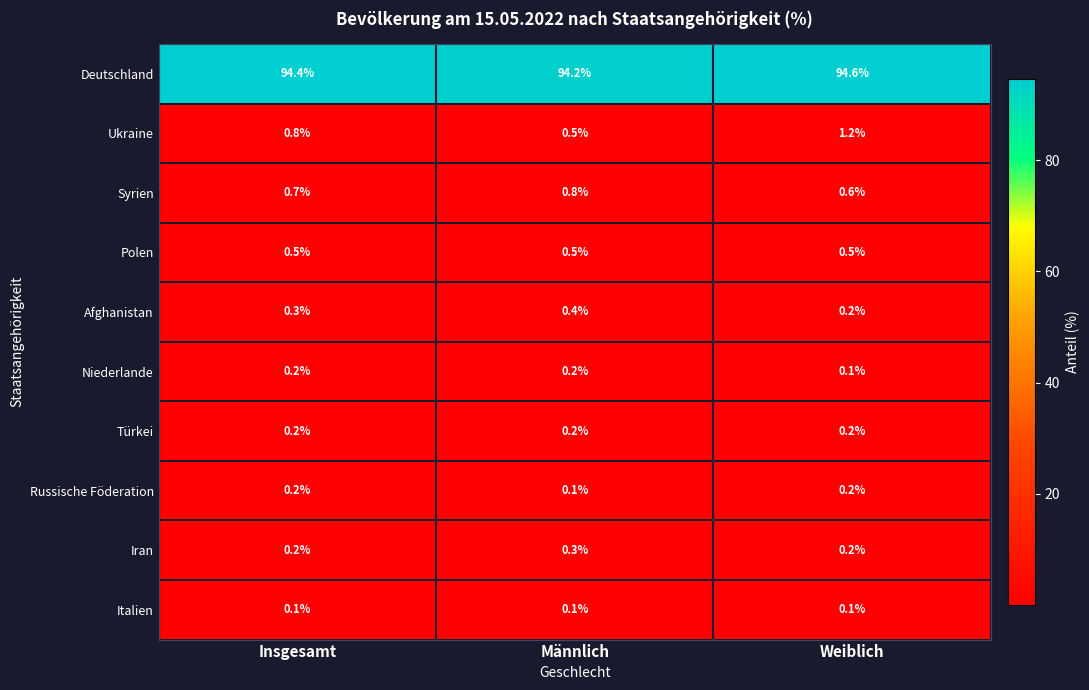

Reading right to left, list all the values displayed in this chart.

Deutschland: 94.6	94.2	94.4
Ukraine: 1.2	0.5	0.8
Syrien: 0.6	0.8	0.7
Polen: 0.5	0.5	0.5
Afghanistan: 0.2	0.4	0.3
Niederlande: 0.1	0.2	0.2
Türkei: 0.2	0.2	0.2
Russische Föderation: 0.2	0.1	0.2
Iran: 0.2	0.3	0.2
Italien: 0.1	0.1	0.1